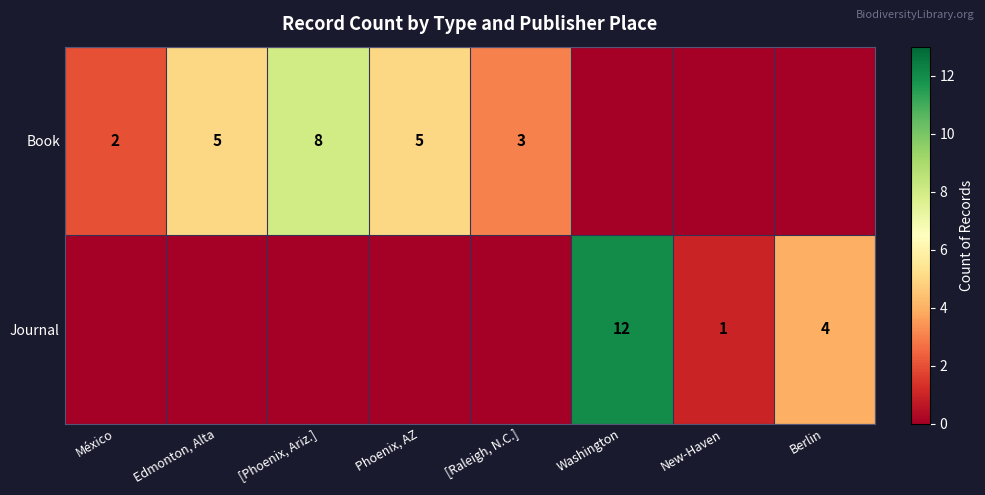

Is the value of Book at Edmonton, Alta greater than the value of Journal at Berlin?

Yes